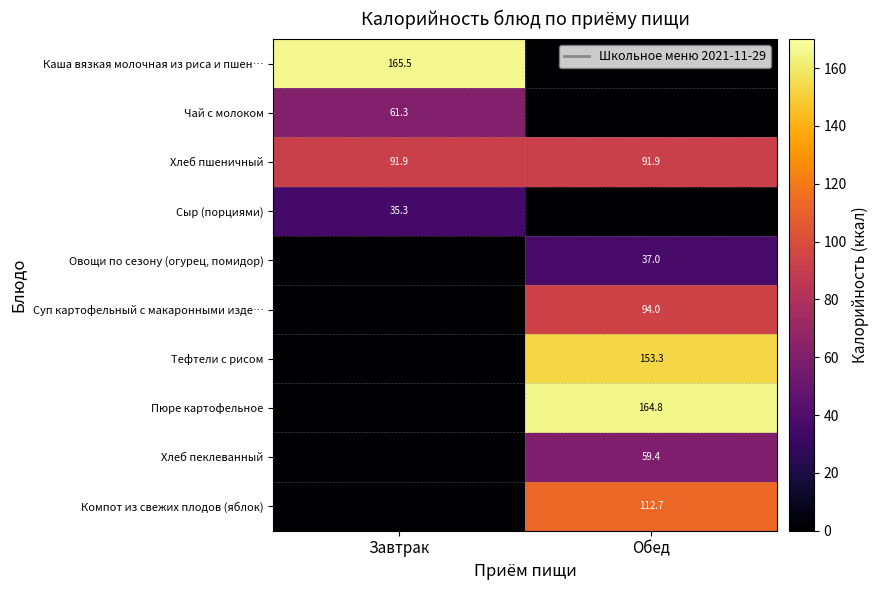

Read the Хлеб пшеничный value at Завтрак.

91.9